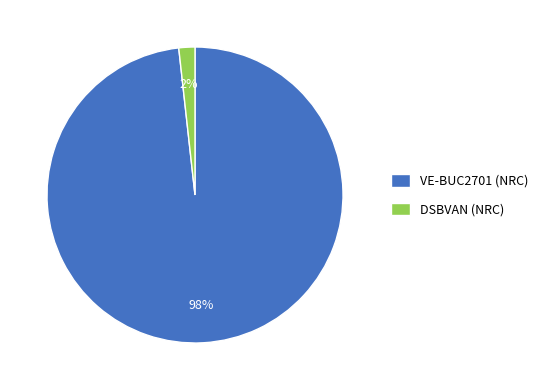

Which category has the biggest portion of the pie?

VE-BUC2701 (NRC)